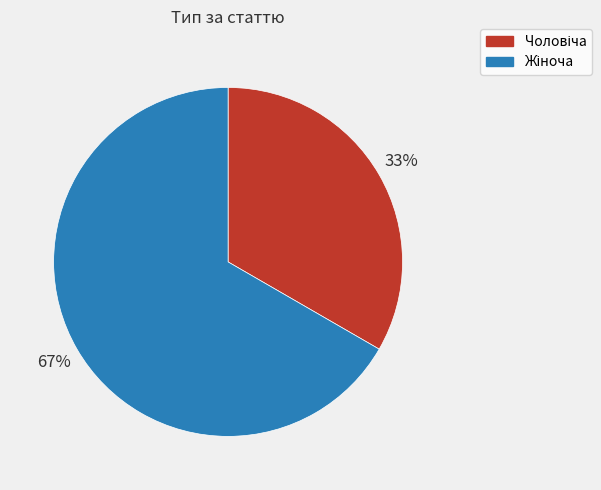

Is there any slice that represents more than half of the pie?

Yes